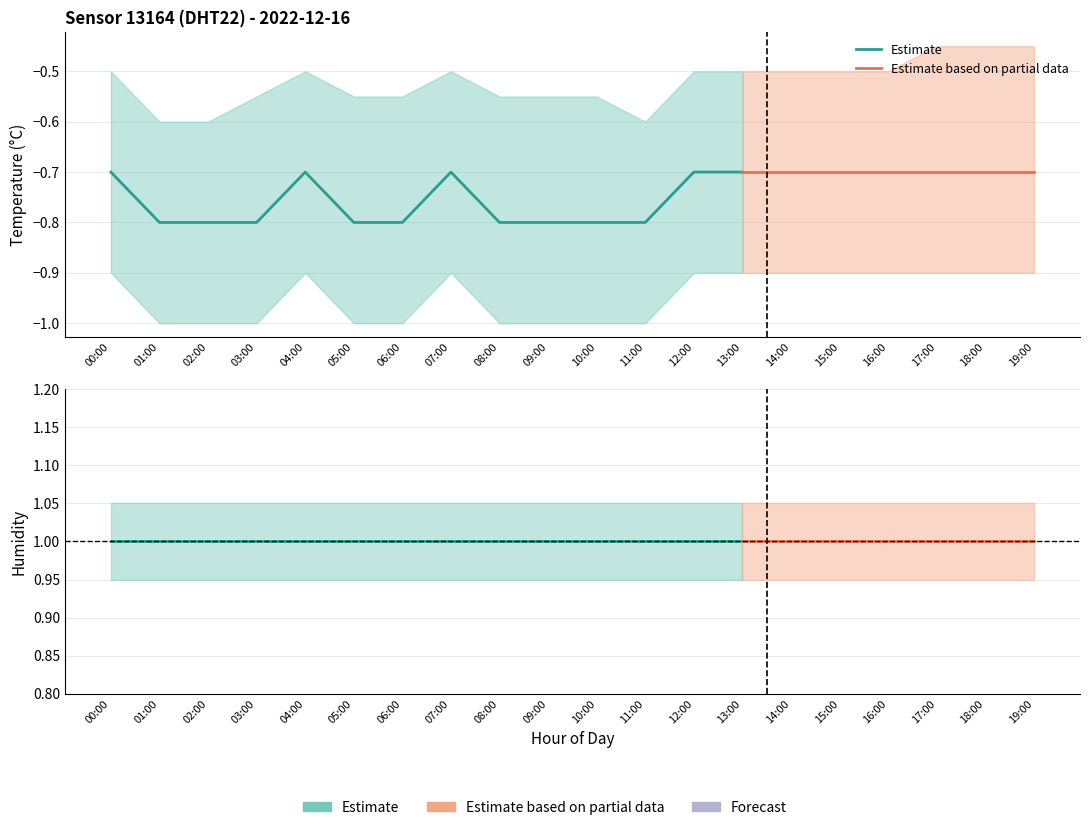

What position from the left is 03:00?

4